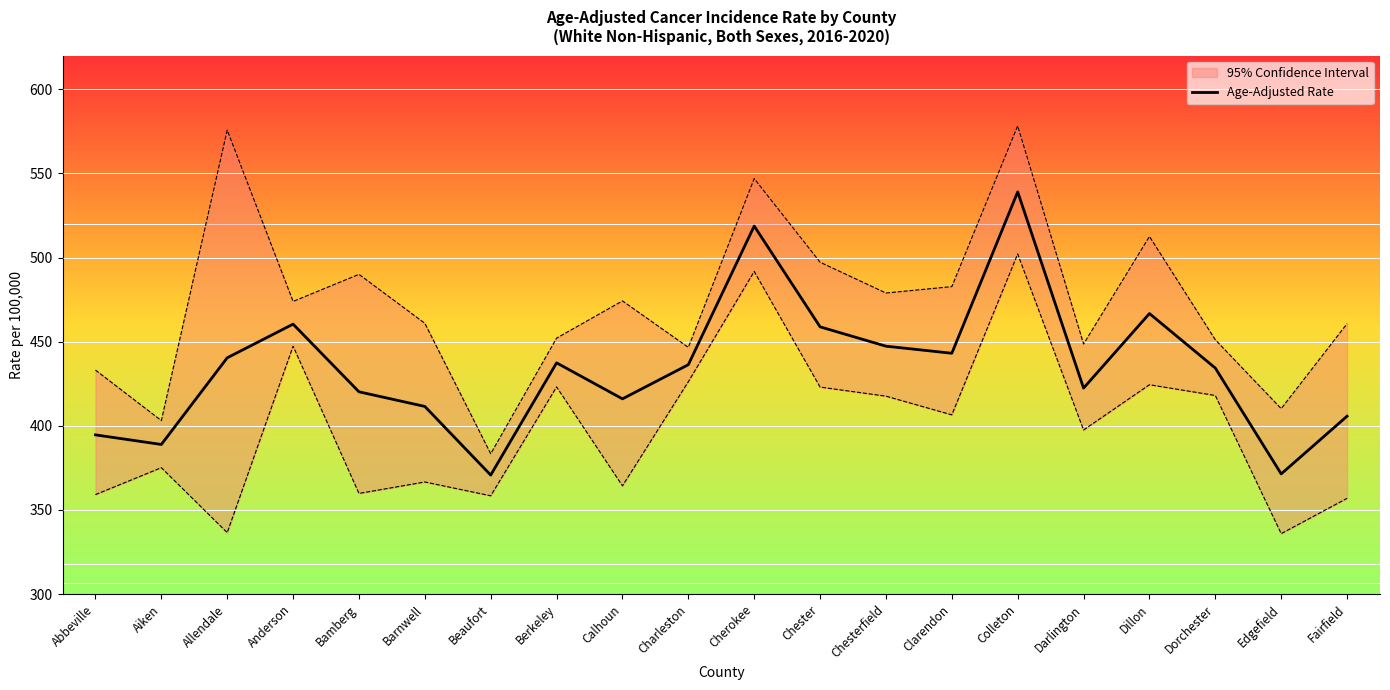

At which category does the data reach its first local valley?

Aiken